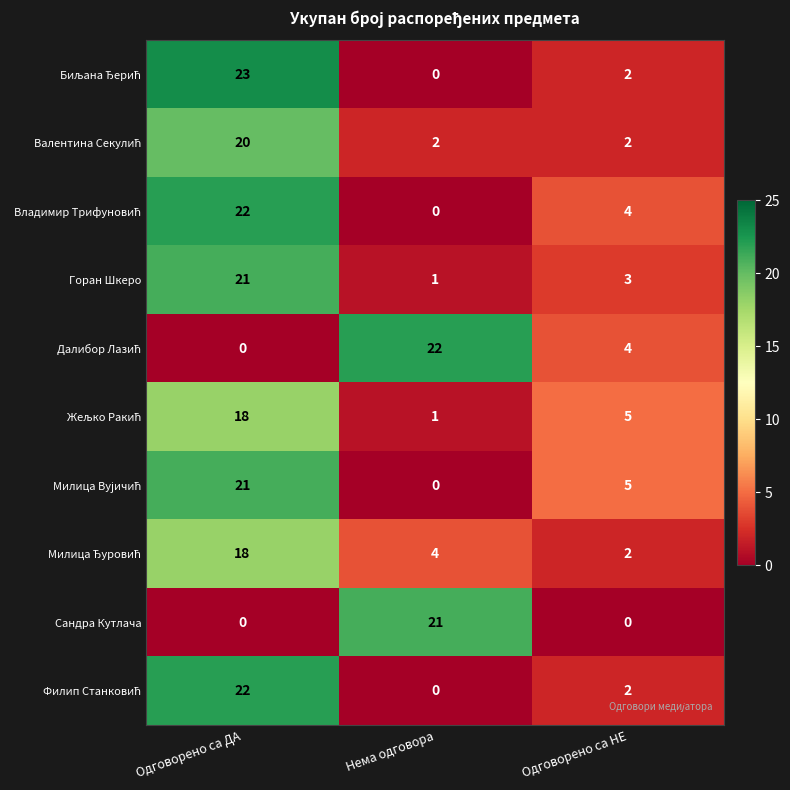

At which category does the chart reach its peak across all series?

Одговорено са ДА